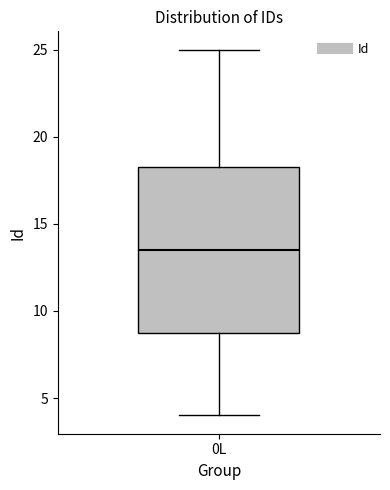

Where does the median line of the box for 0L sit on the y-axis? The values are not printed on the chart, so give them approximately, as read against the axis.

13.5